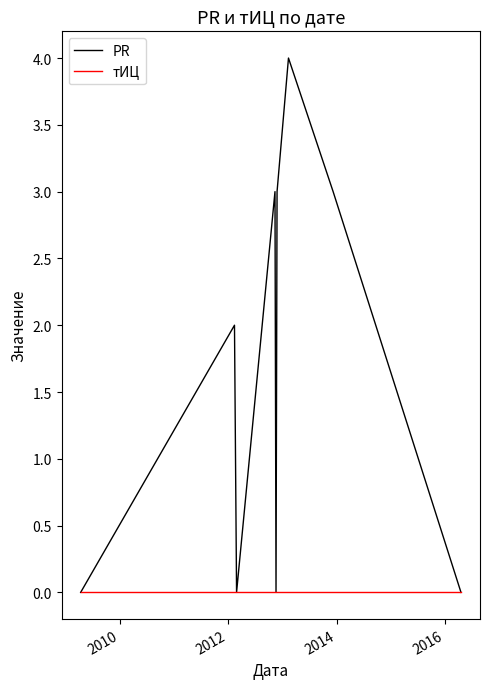

Is this an area chart (filled region under the line)?

No